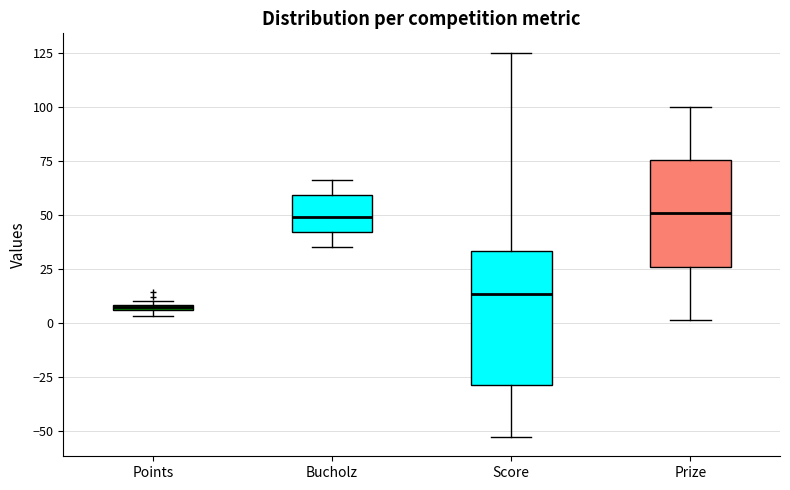

Which box has the lowest median line?

Points